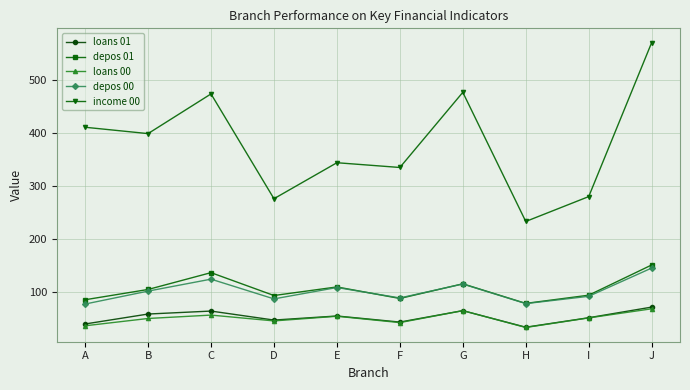

At how many categories does at least one series exceed 319?

7